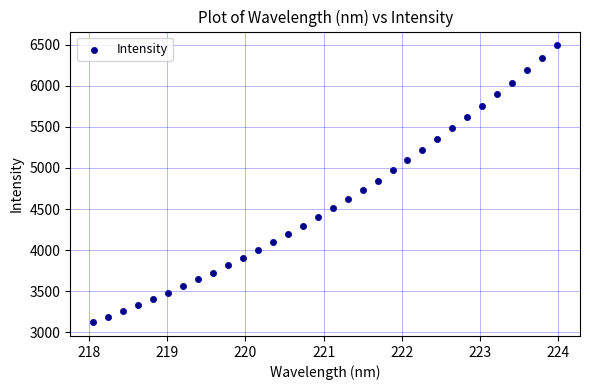

What is the range of Y values (max minus min)?

3363.5